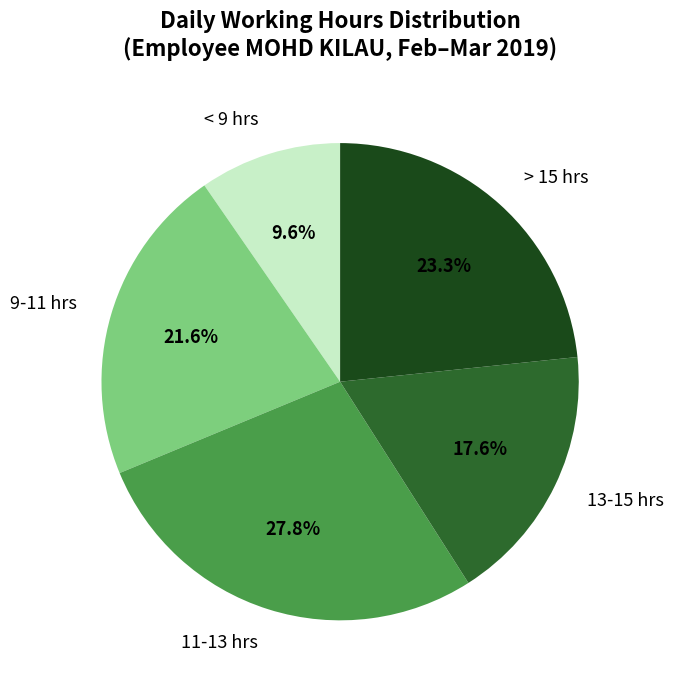

Does 13-15 hrs account for over 50% of the chart?

No